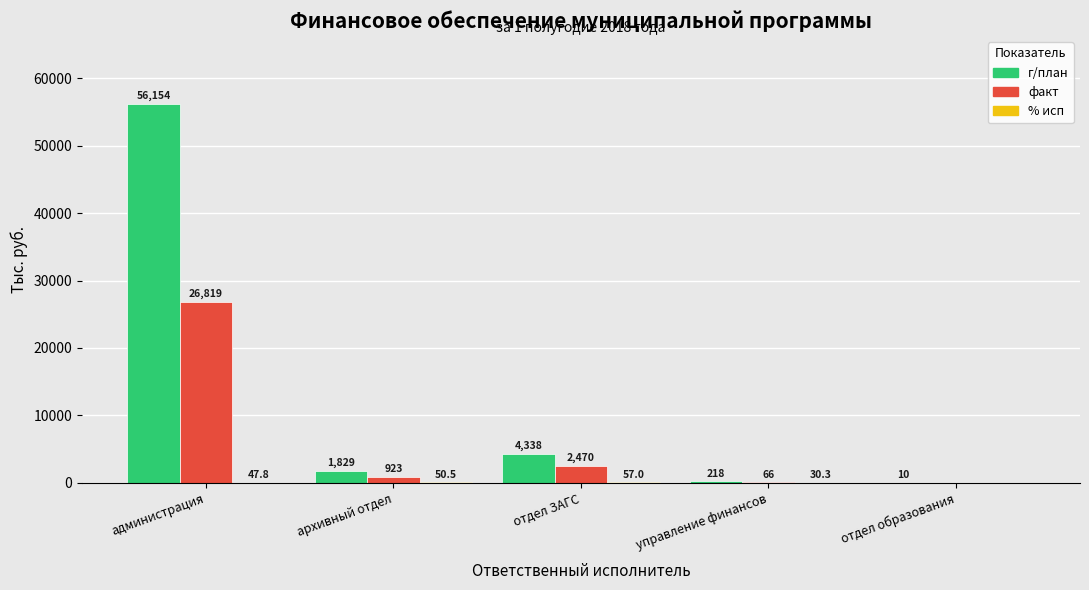

Between администрация and архивный отдел, which series saw the biggest shift?

г/план